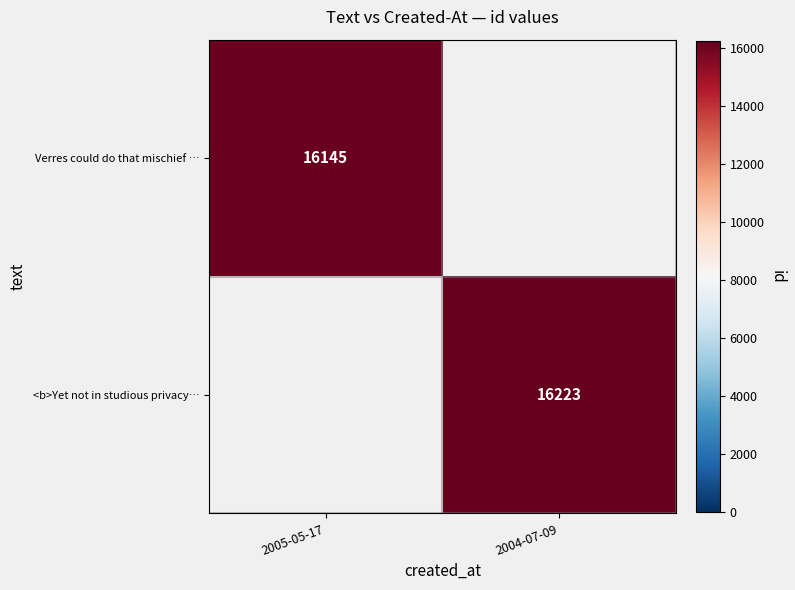

What is the greatest value displayed?

16223.0